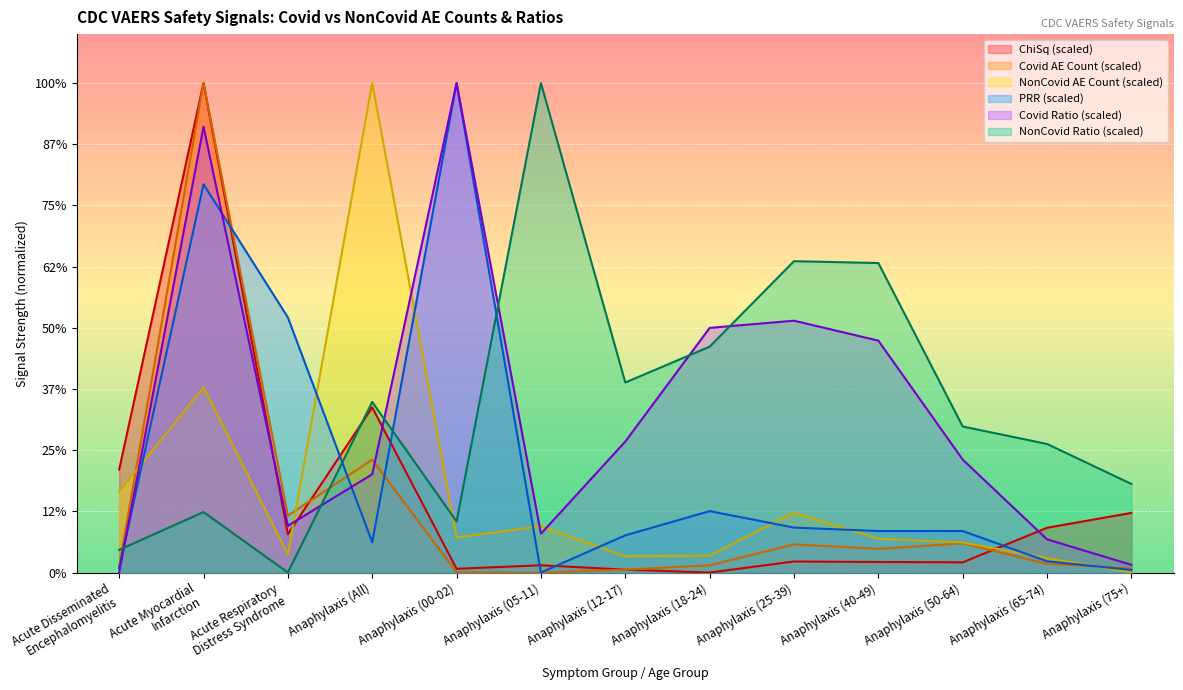

Which series changed the most between Anaphylaxis (All) and Anaphylaxis (50-64)?

NonCovid AE Count (scaled)